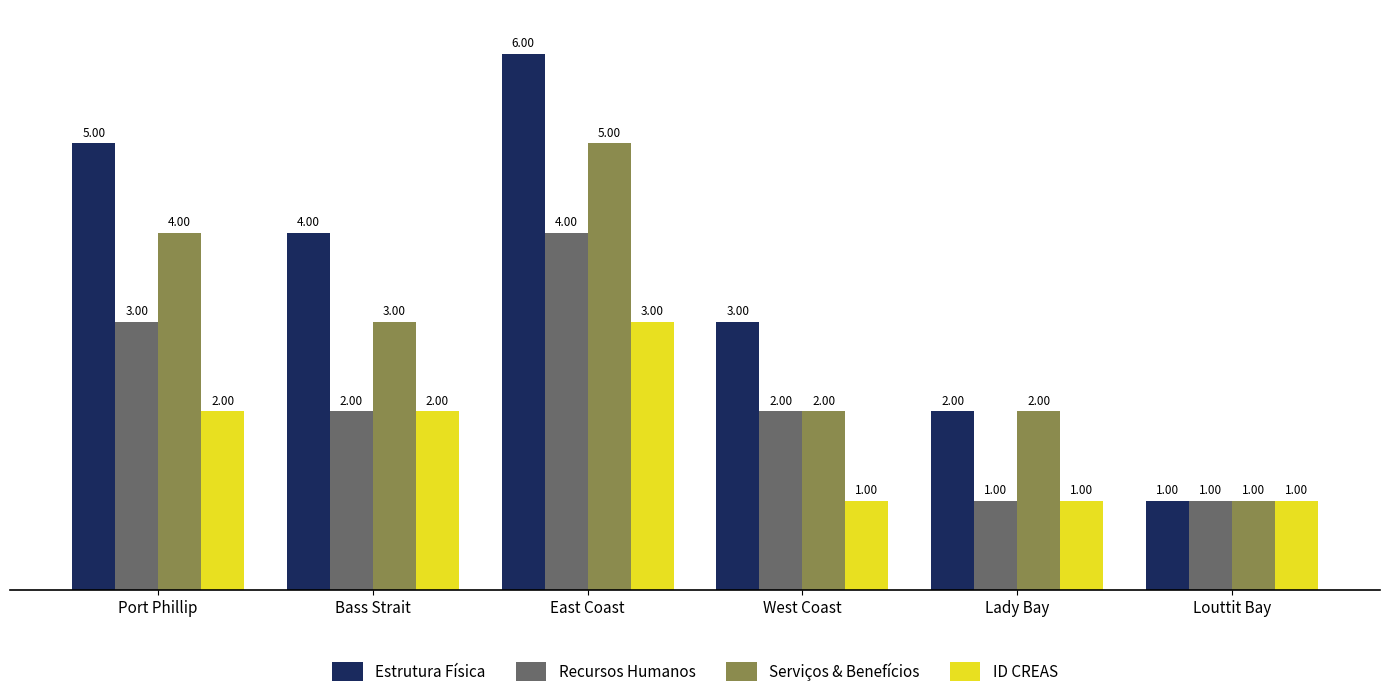

Reading right to left, list all the values displayed in this chart.

Estrutura Física: 1	2	3	6	4	5
Recursos Humanos: 1	1	2	4	2	3
Serviços & Benefícios: 1	2	2	5	3	4
ID CREAS: 1	1	1	3	2	2